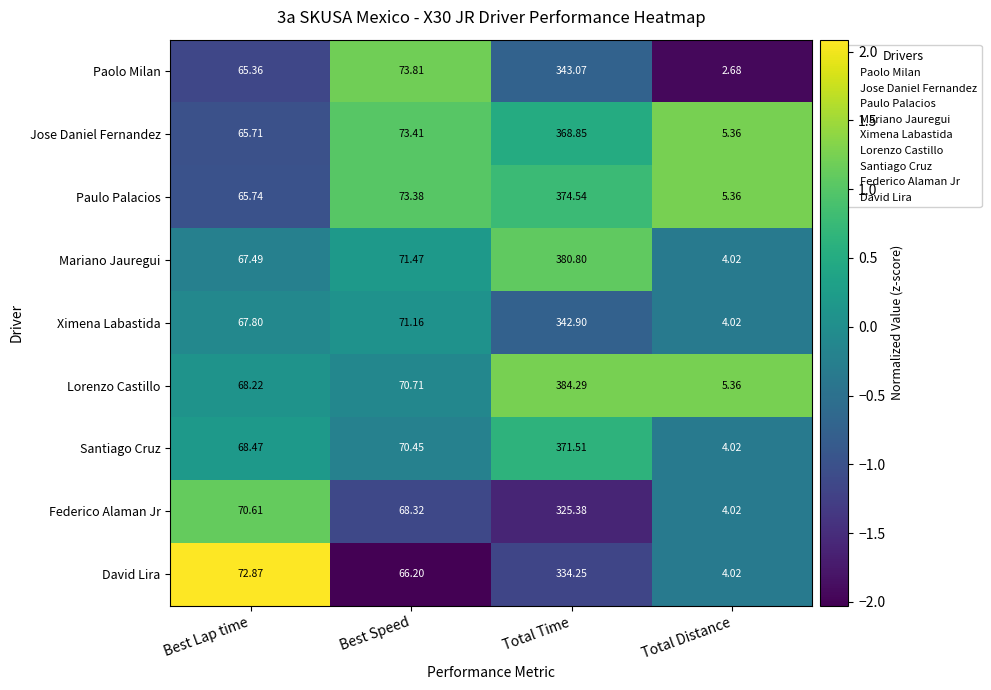

Between Best Lap time and Total Distance, which series saw the biggest shift?

David Lira